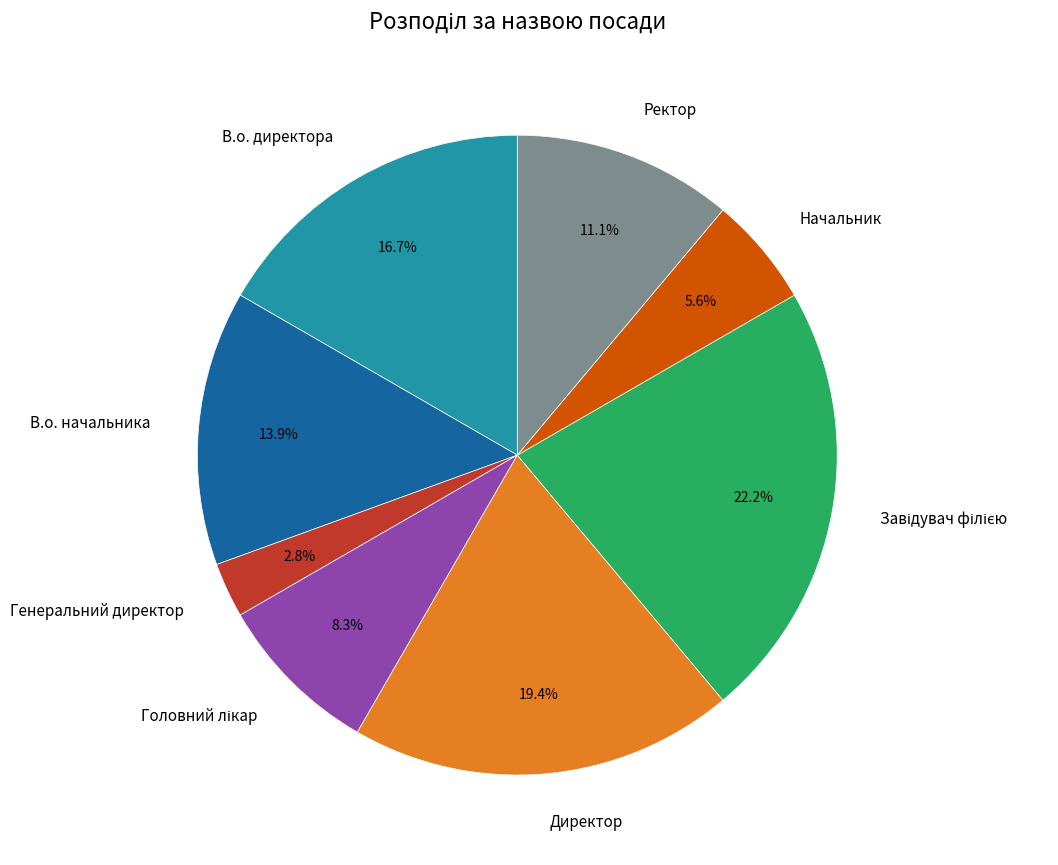

To the nearest percent, what percentage of the pie is Генеральний директор?

3%